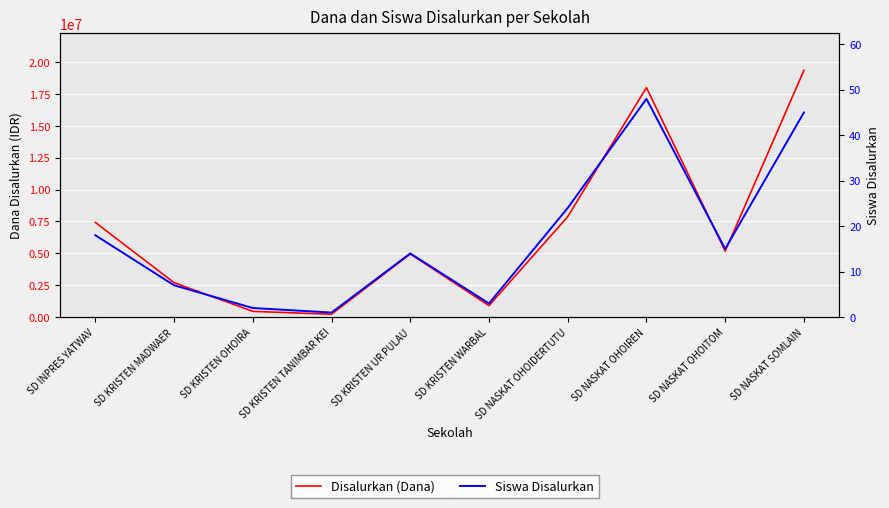

Rank the series at SD NASKAT SOMLAIN from lowest to highest value.

Siswa Disalurkan, Disalurkan (Dana)